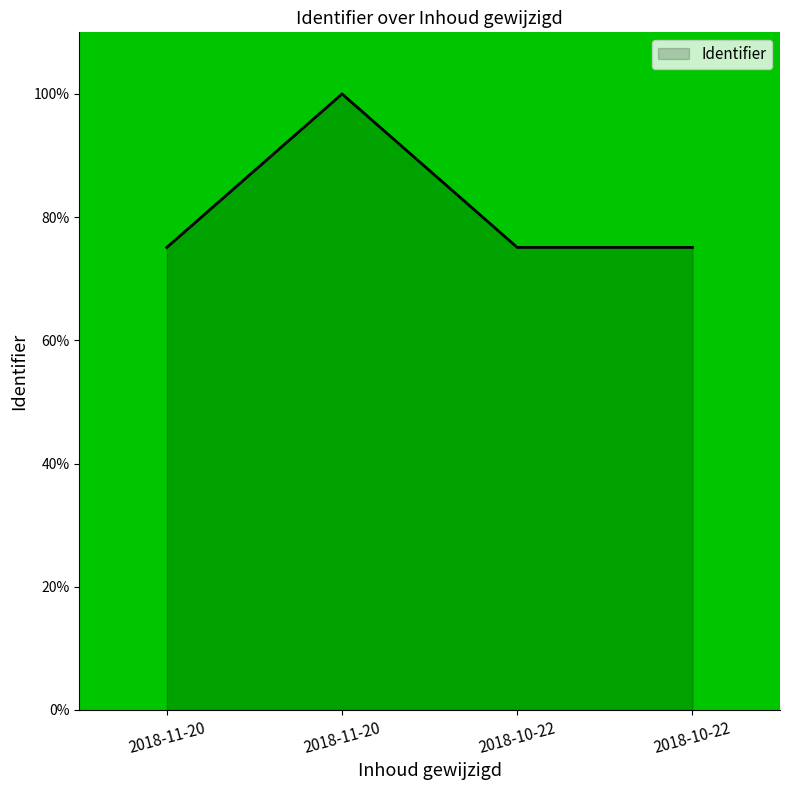

What is the ratio of the value at 2018-11-20 to the value at 2018-10-22?

1.3